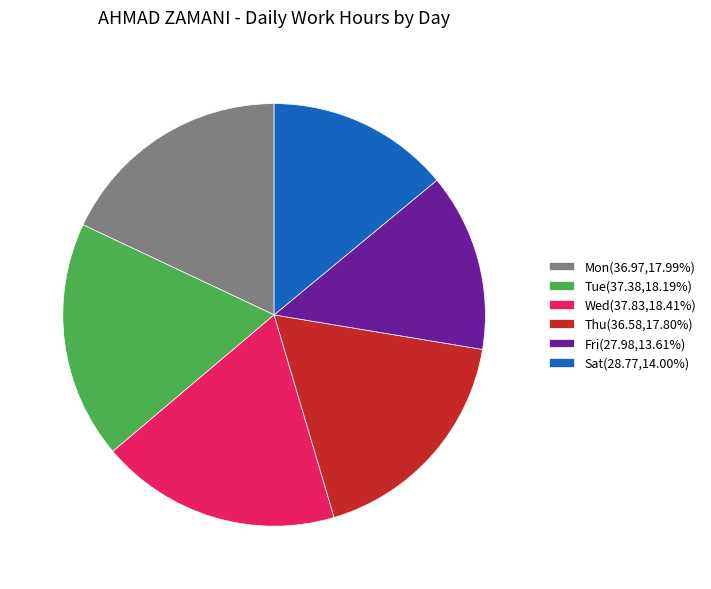

Approximately how many times larger is the value at Thu(36.58,17.80%) compared to Wed(37.83,18.41%)?

1.0